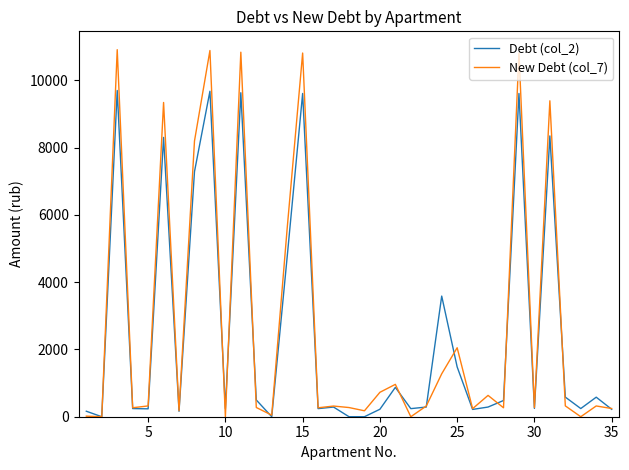

The value of New Debt (col_7) at 5 is 320.8. True or false?

True